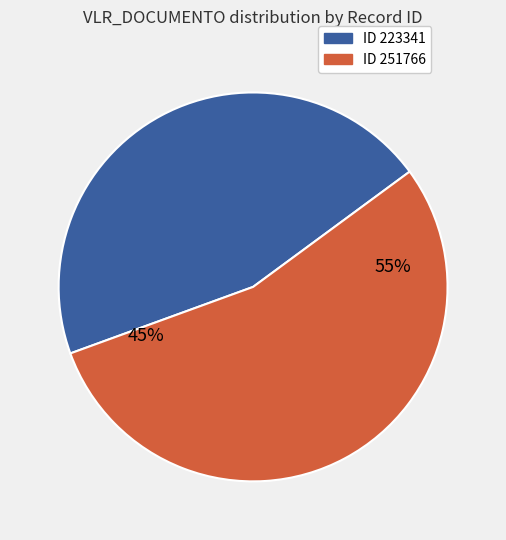

Is it true that 223341 is 58% of the pie?

False